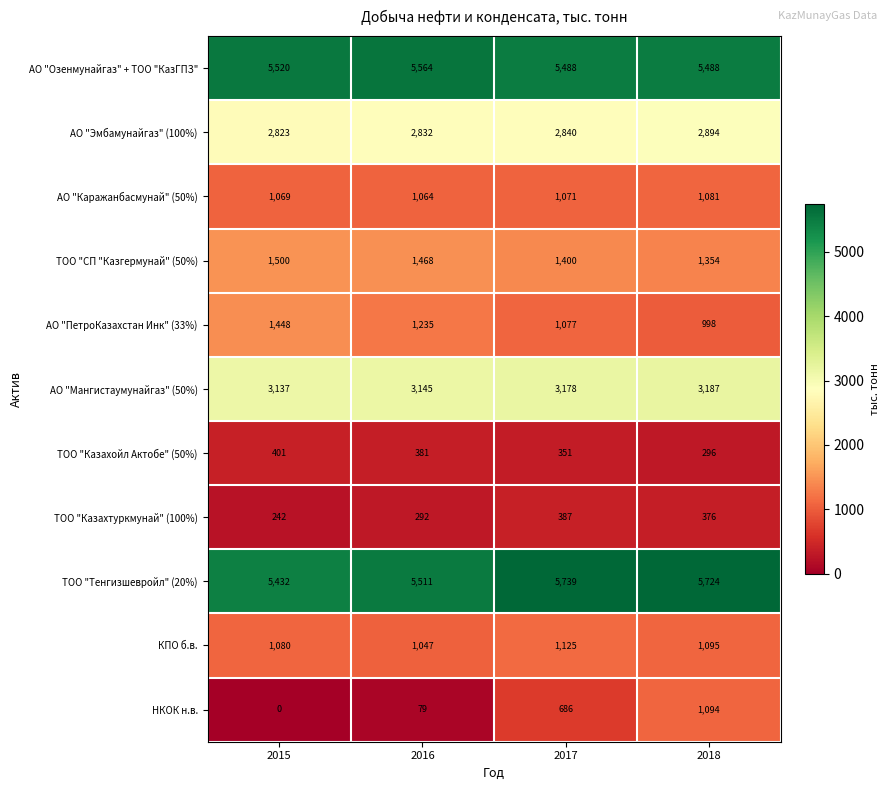

What is the approximate value of АО "ПетроКазахстан Инк" (33%) at 2017?

1077